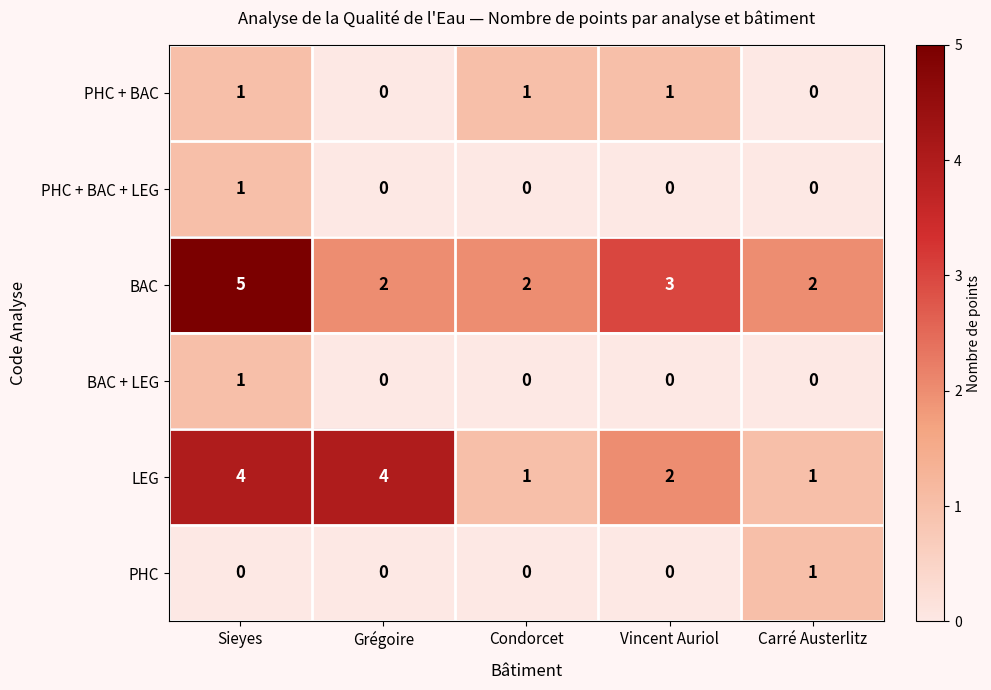

Reading right to left, extract all data points from this chart.

PHC + BAC: Carré Austerlitz=0	Vincent Auriol=1	Condorcet=1	Grégoire=0	Sieyes=1
PHC + BAC + LEG: Carré Austerlitz=0	Vincent Auriol=0	Condorcet=0	Grégoire=0	Sieyes=1
BAC: Carré Austerlitz=2	Vincent Auriol=3	Condorcet=2	Grégoire=2	Sieyes=5
BAC + LEG: Carré Austerlitz=0	Vincent Auriol=0	Condorcet=0	Grégoire=0	Sieyes=1
LEG: Carré Austerlitz=1	Vincent Auriol=2	Condorcet=1	Grégoire=4	Sieyes=4
PHC: Carré Austerlitz=1	Vincent Auriol=0	Condorcet=0	Grégoire=0	Sieyes=0